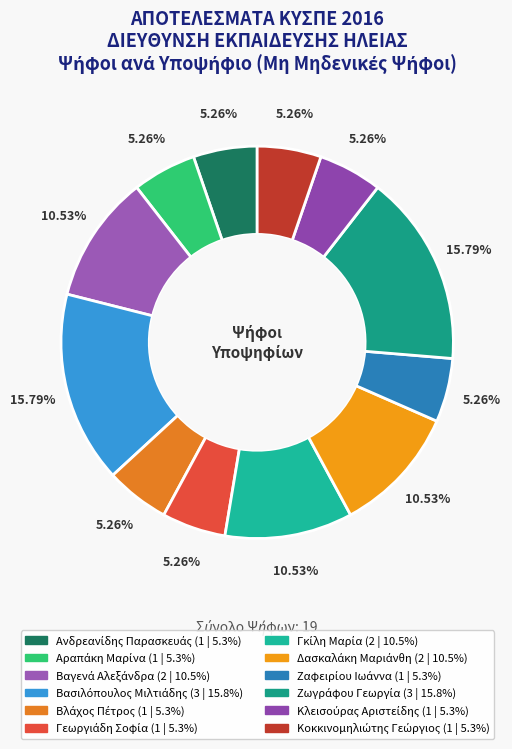

Is there a majority slice in this chart?

No